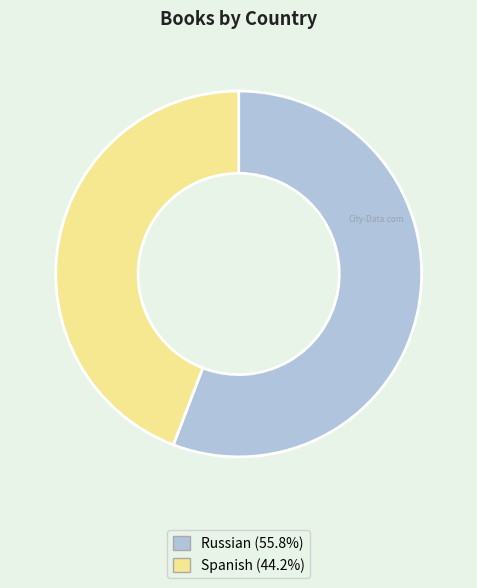

Do Russian (55.8%) and Spanish (44.2%) together represent more than half of the pie?

Yes